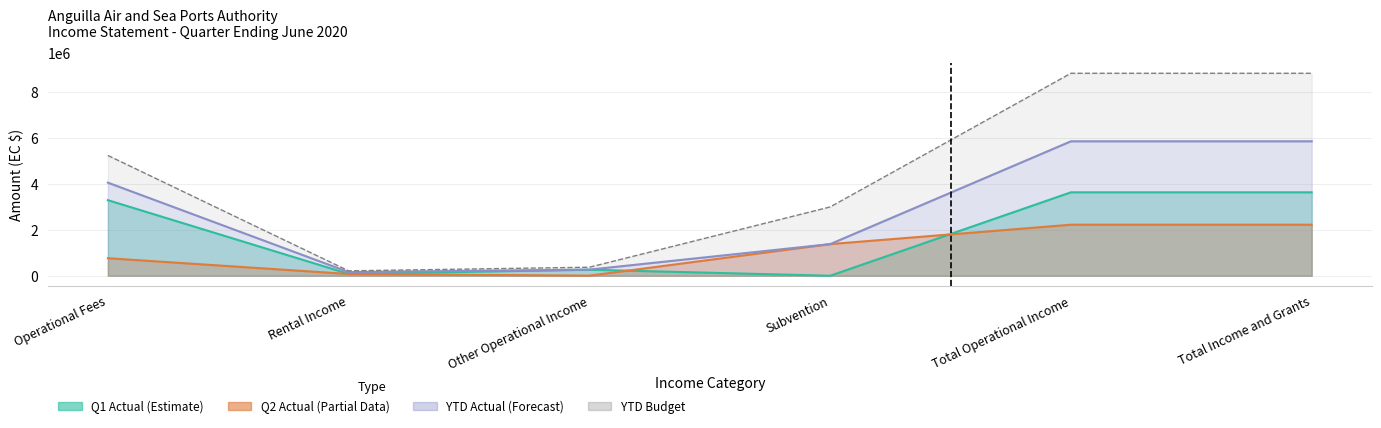

Read the YTD Actual value at Total Operational Income.

5862174.1